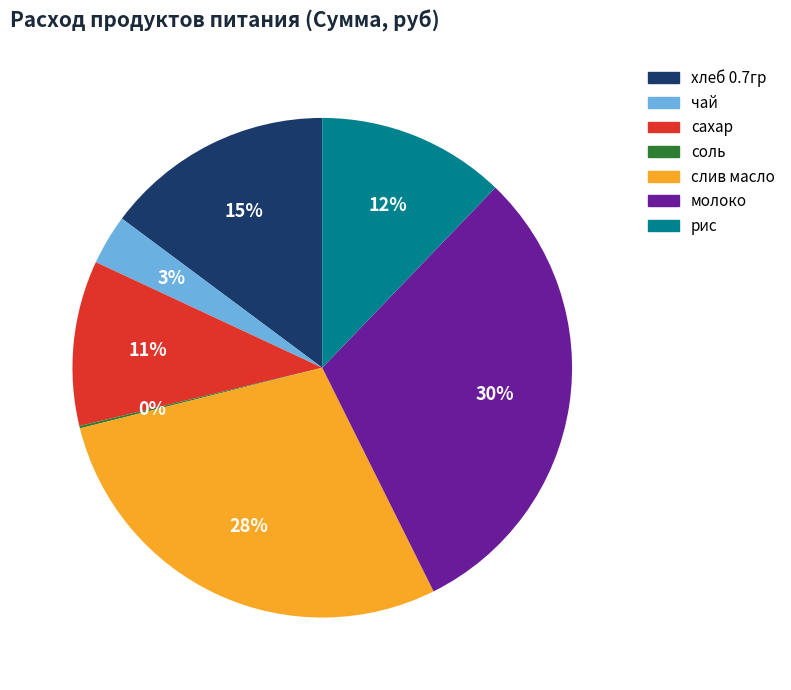

What percentage is the сахар slice, to the nearest percent?

11%